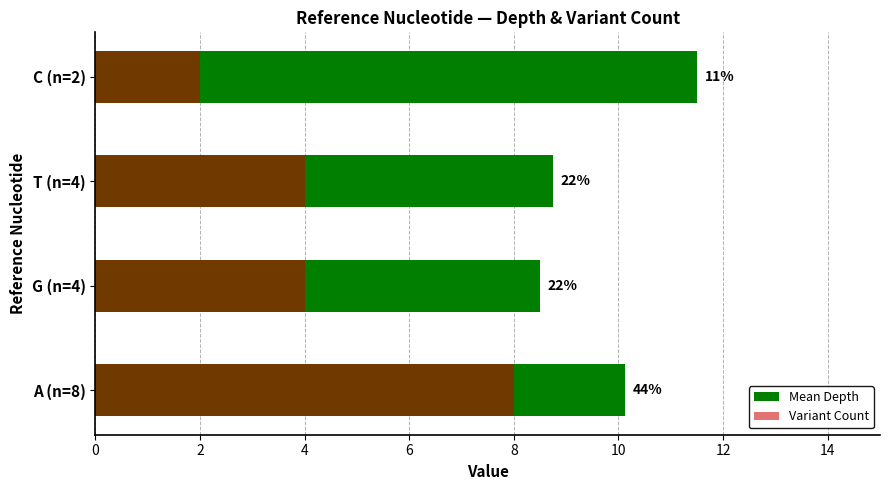

Read the Variant Count value at G (n=4).

4.0